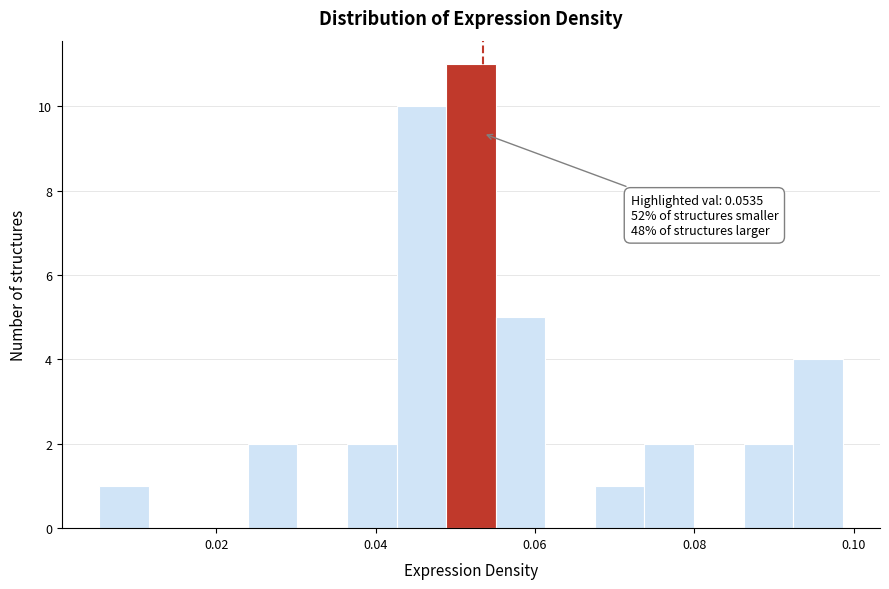

Read against the x-axis, roughly where is the centre of the tallest bar?

0.052